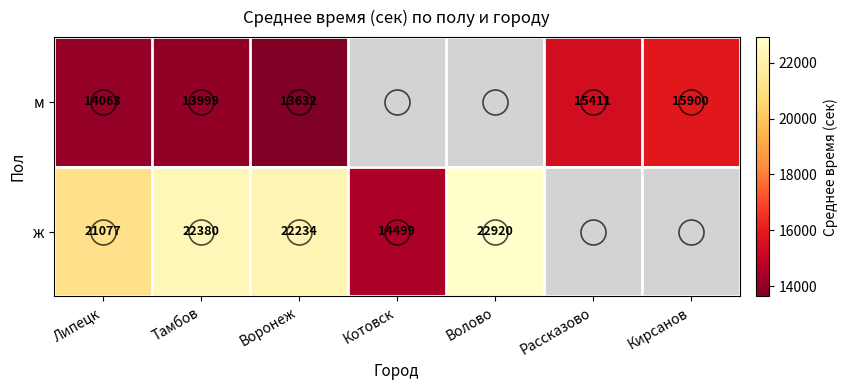

Rank the series at Липецк from lowest to highest value.

м, ж